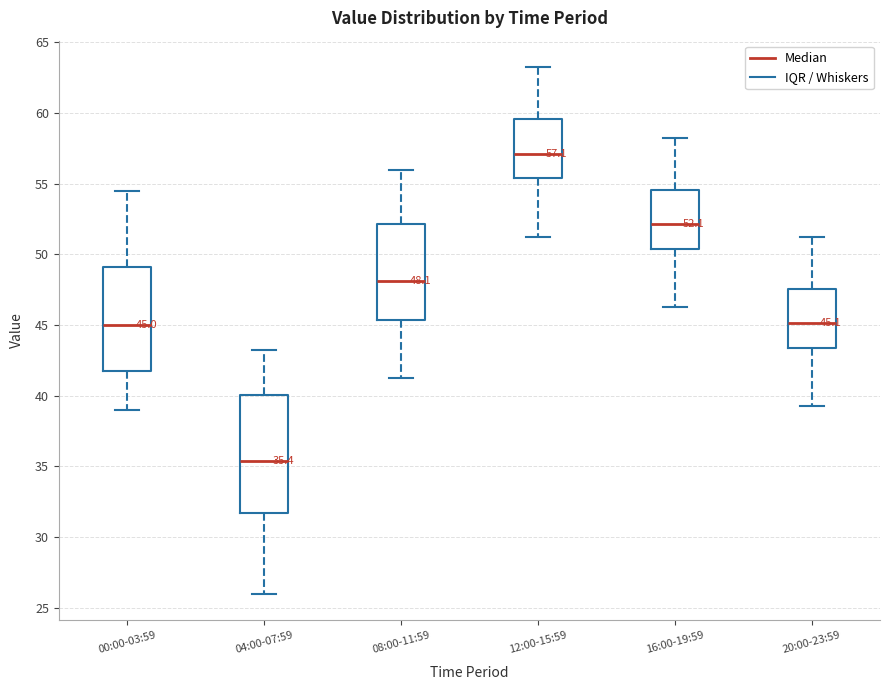

Comparing the boxes themselves (not the whiskers), which one is the tallest?

04:00-07:59